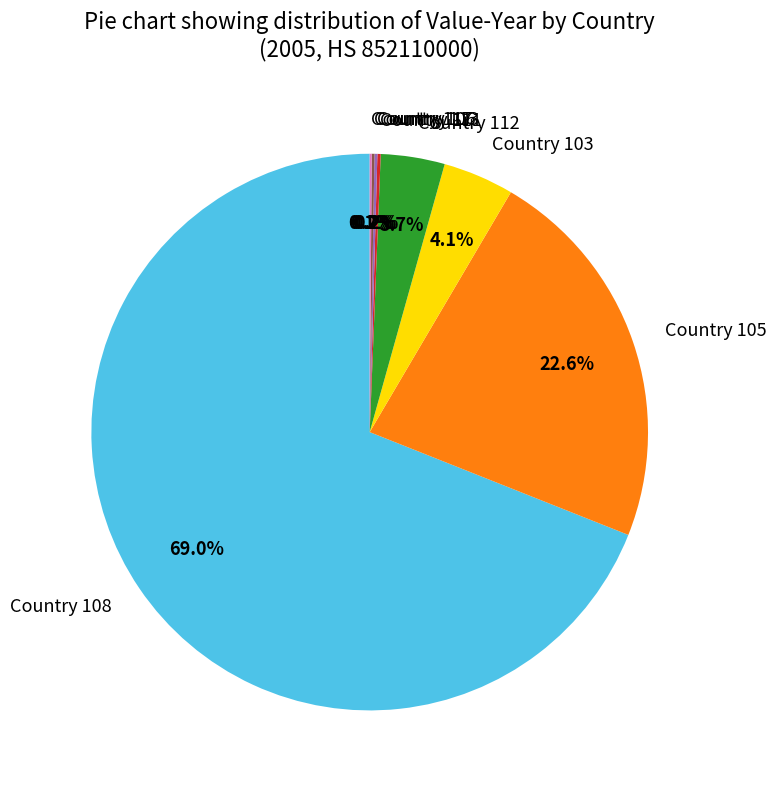

What portion of the pie excludes Country 105?

77.4%